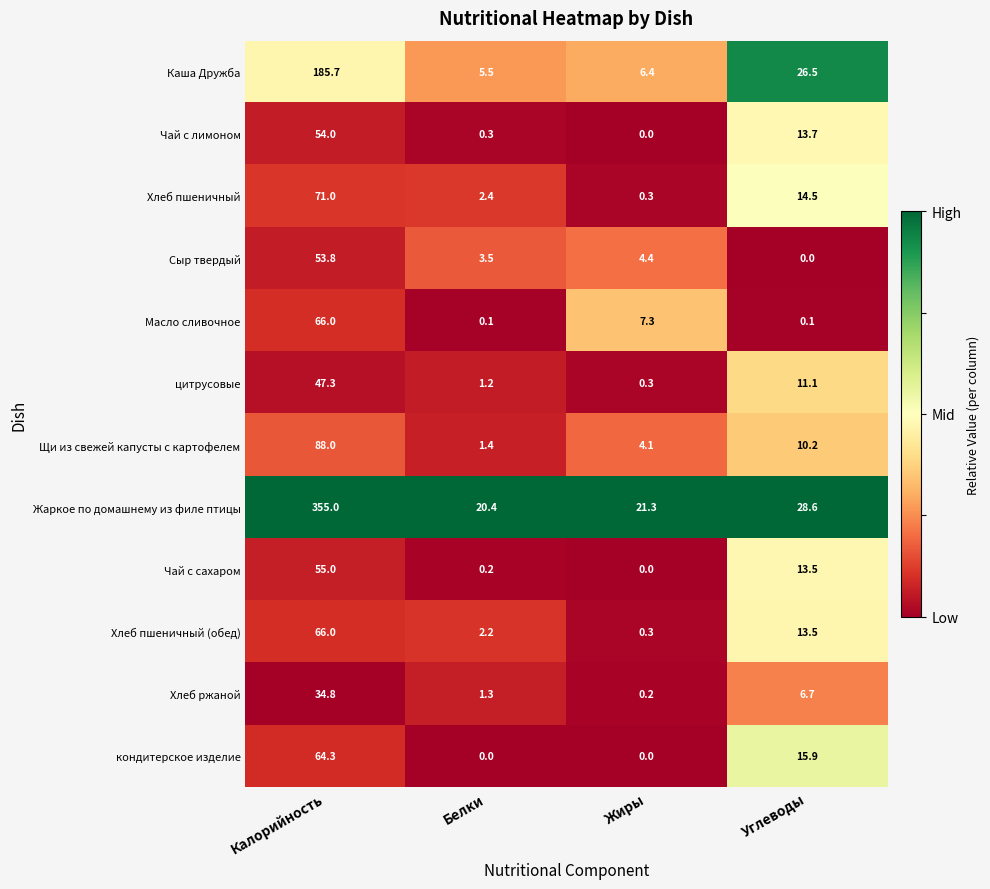

Which series has the widest spread of values?

Жаркое по домашнему из филе птицы